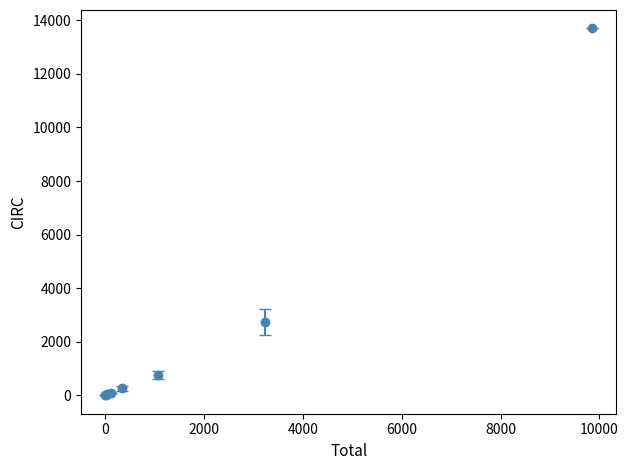

What is the value of the 8th point from the left?

13698.0